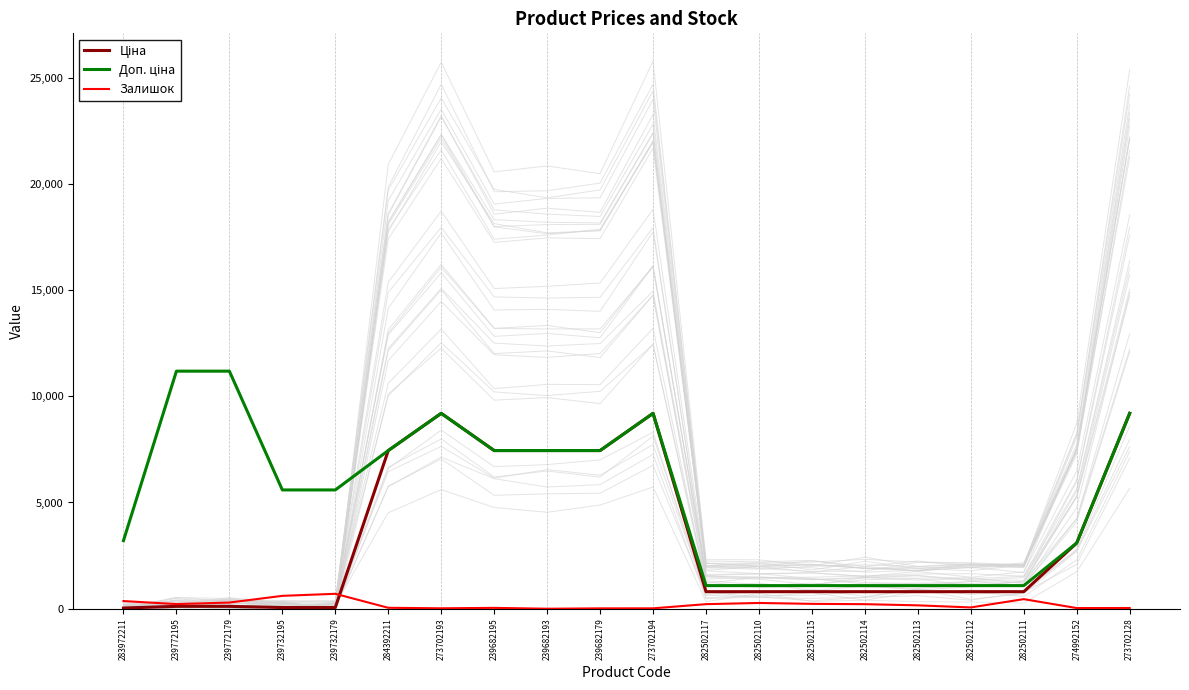

What is the maximum value for Залишок?

702.0